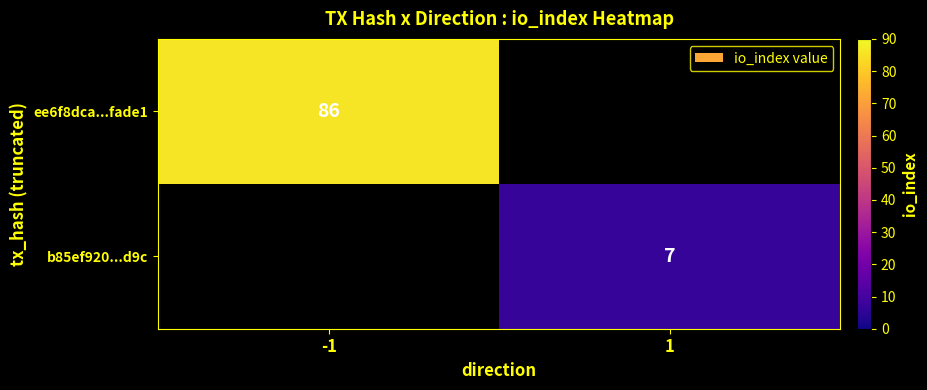

The ee6f8dca...fade1 series shows 125 at -1. True or false?

False